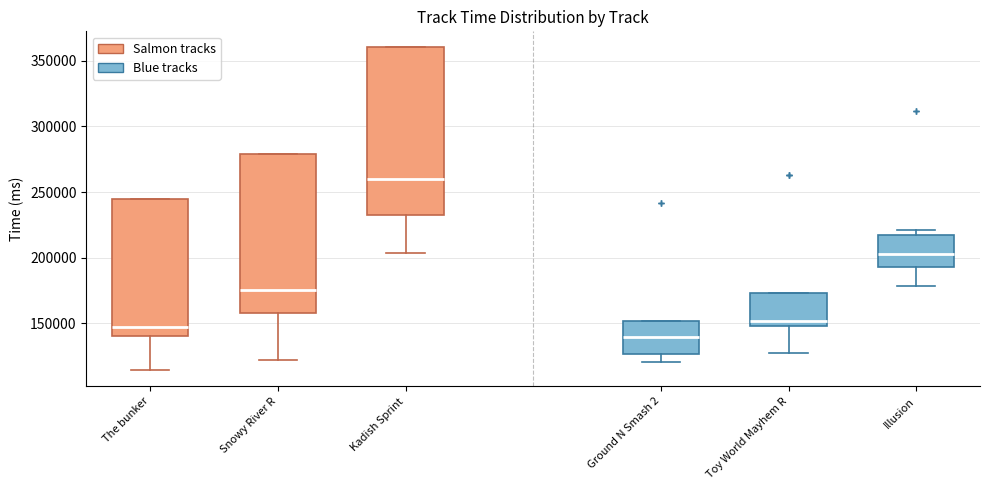

Reading left to right, read every box against the y-axis: the position of its median line, the range the box covers, and the ends of its whiskers. The values are not printed on the chart, so give them approximately, as read against the axis.

The bunker: median 145000, box 140000 to 245000, whiskers 115000 to 245000
Snowy River R: median 175000, box 160000 to 280000, whiskers 120000 to 280000
Kadish Sprint: median 260000, box 230000 to 360000, whiskers 205000 to 360000
Ground N Smash 2: median 140000, box 125000 to 150000, whiskers 120000 to 150000
Toy World Mayhem R: median 150000 (just above the box's lower edge), box 150000 to 175000, whiskers 125000 to 175000
Illusion: median 205000, box 195000 to 215000, whiskers 180000 to 220000